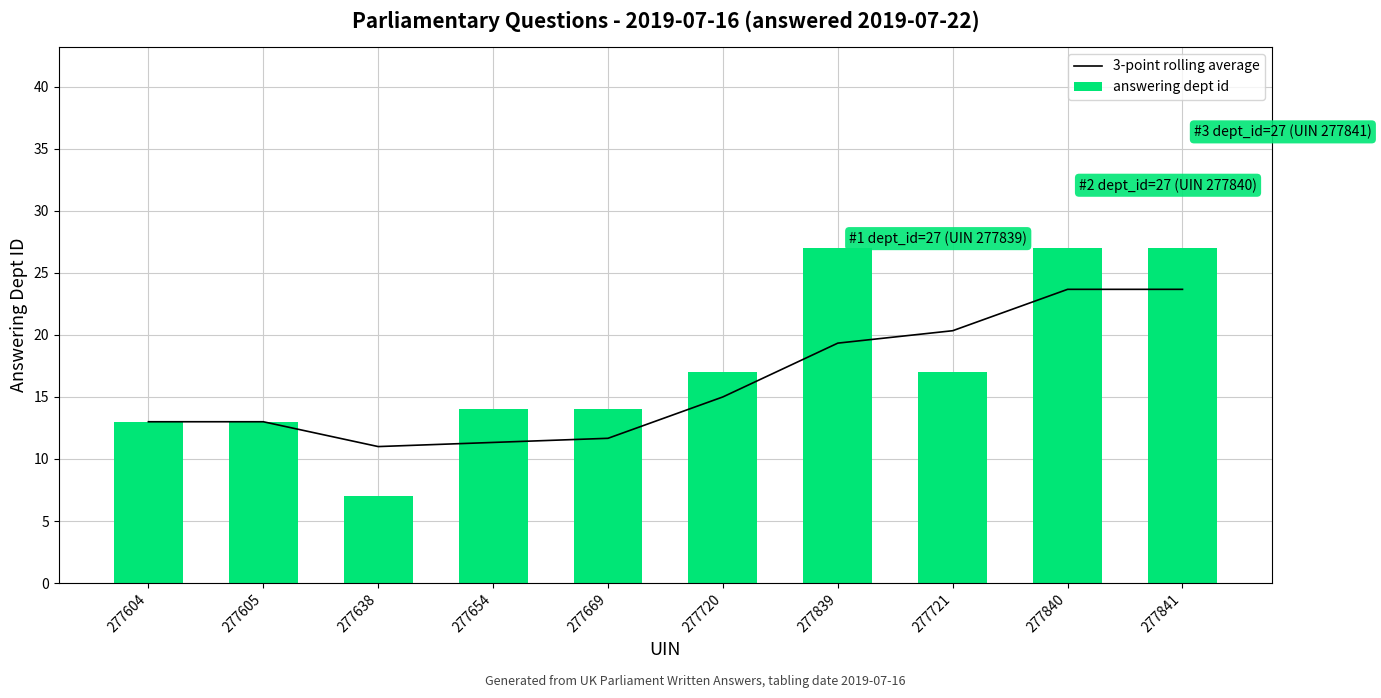

Is the value of 3-point rolling average at 277840 greater than the value of answering dept id at 277669?

Yes